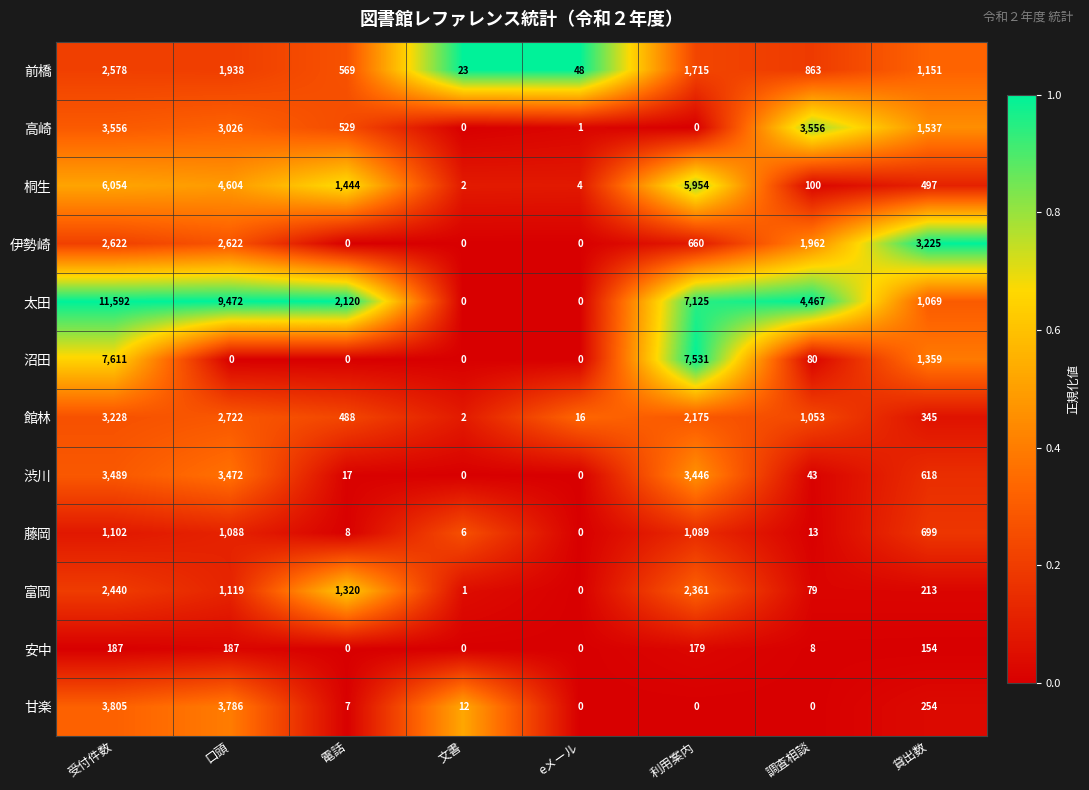

Rank the series by their maximum value, from lowest to highest.

安中, 藤岡, 富岡, 前橋, 伊勢崎, 館林, 渋川, 高崎, 甘楽, 桐生, 沼田, 太田